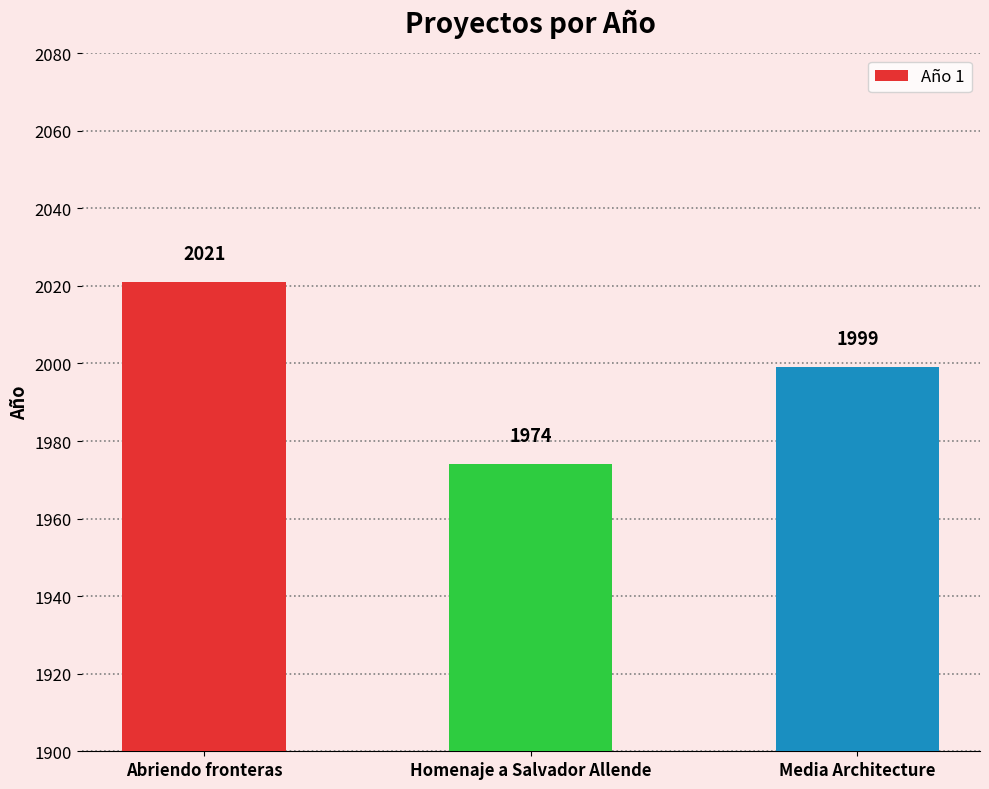

List the labels in order of value, largest first.

Abriendo fronteras, Media Architecture, Homenaje a Salvador Allende